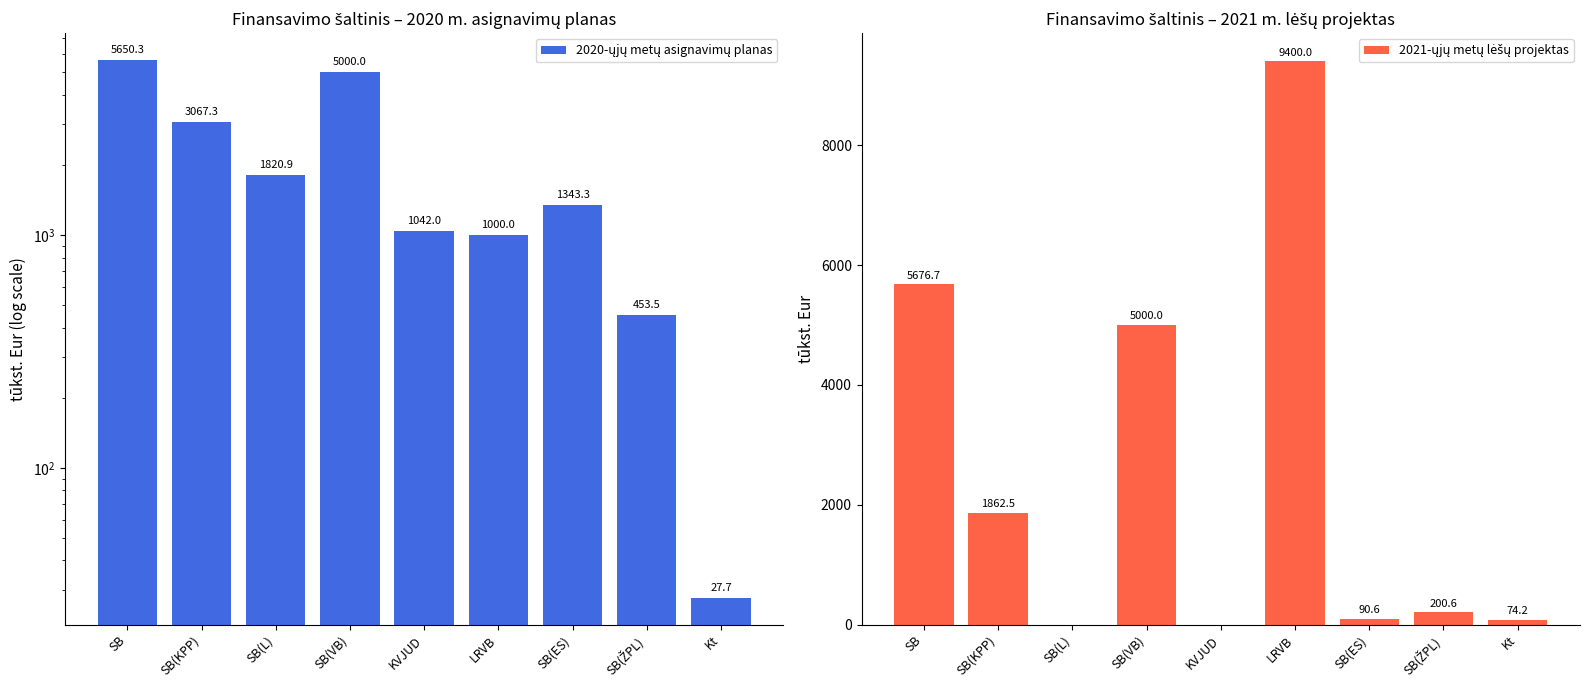

What is the label of the 5th bar from the left?

KVJUD